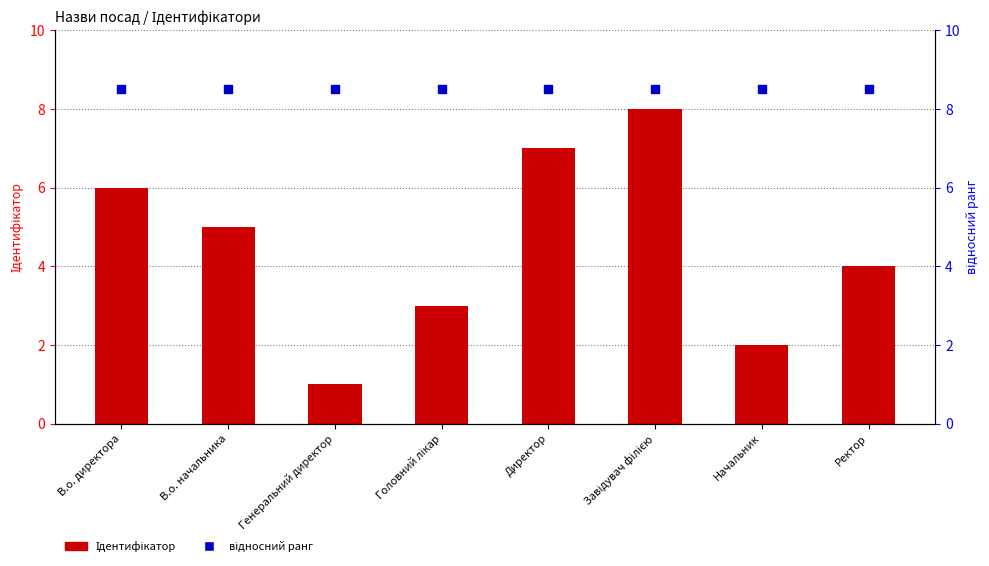

What are all the series names shown in the legend?

Ідентифікатор, відносний ранг